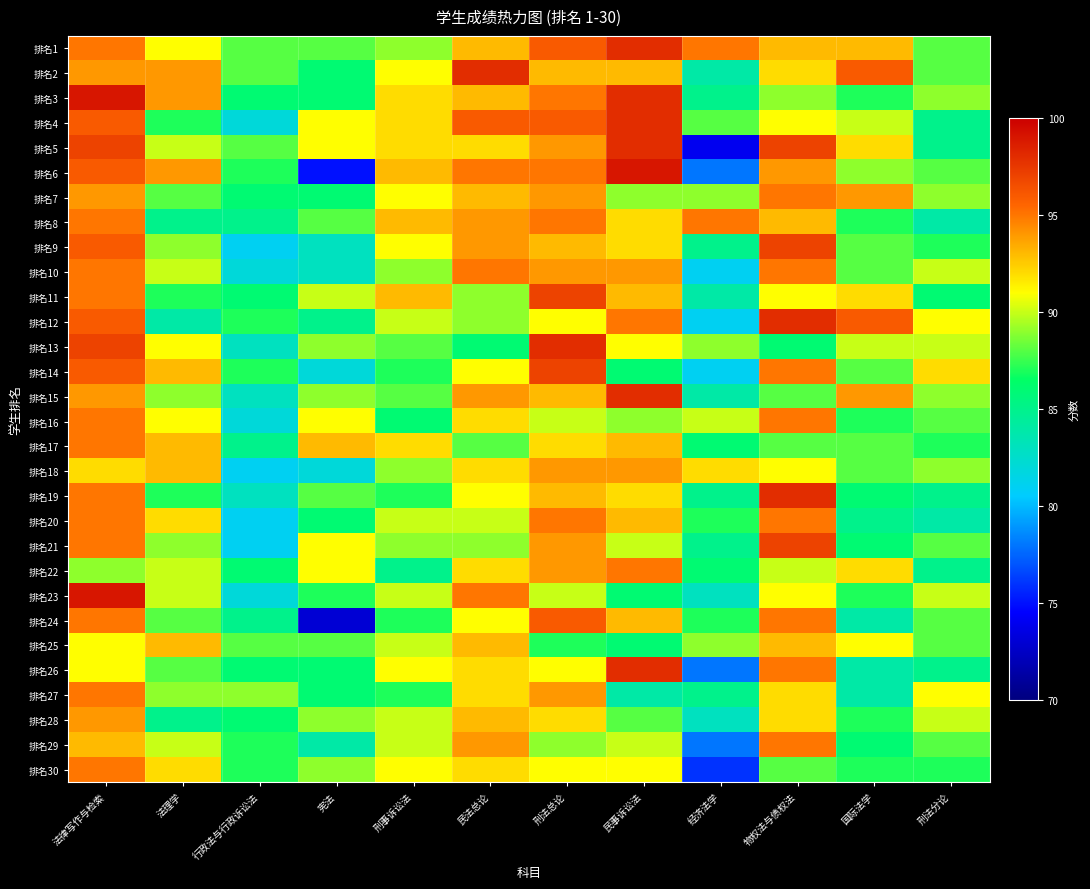

Reading left to right, extract all data points from this chart.

排名1: 法律写作与检索=95	法理学=91	行政法与行政诉讼法=88	宪法=88	刑事诉讼法=89	民法总论=93	刑法总论=96	民事诉讼法=98	经济法学=95	物权法与债权法=93	国际法学=93	刑法分论=88
排名2: 法律写作与检索=94	法理学=94	行政法与行政诉讼法=88	宪法=86	刑事诉讼法=91	民法总论=98	刑法总论=93	民事诉讼法=93	经济法学=84	物权法与债权法=92	国际法学=96	刑法分论=88
排名3: 法律写作与检索=99	法理学=94	行政法与行政诉讼法=86	宪法=86	刑事诉讼法=92	民法总论=93	刑法总论=95	民事诉讼法=98	经济法学=85	物权法与债权法=89	国际法学=87	刑法分论=89
排名4: 法律写作与检索=96	法理学=87	行政法与行政诉讼法=82	宪法=91	刑事诉讼法=92	民法总论=96	刑法总论=96	民事诉讼法=98	经济法学=88	物权法与债权法=91	国际法学=90	刑法分论=85
排名5: 法律写作与检索=97	法理学=90	行政法与行政诉讼法=88	宪法=91	刑事诉讼法=92	民法总论=92	刑法总论=94	民事诉讼法=98	经济法学=74	物权法与债权法=97	国际法学=92	刑法分论=85
排名6: 法律写作与检索=96	法理学=94	行政法与行政诉讼法=87	宪法=75	刑事诉讼法=93	民法总论=95	刑法总论=95	民事诉讼法=99	经济法学=78	物权法与债权法=94	国际法学=89	刑法分论=88
排名7: 法律写作与检索=94	法理学=88	行政法与行政诉讼法=86	宪法=86	刑事诉讼法=91	民法总论=93	刑法总论=94	民事诉讼法=89	经济法学=89	物权法与债权法=95	国际法学=94	刑法分论=89
排名8: 法律写作与检索=95	法理学=85	行政法与行政诉讼法=85	宪法=88	刑事诉讼法=93	民法总论=94	刑法总论=95	民事诉讼法=92	经济法学=95	物权法与债权法=93	国际法学=87	刑法分论=84
排名9: 法律写作与检索=96	法理学=89	行政法与行政诉讼法=81	宪法=83	刑事诉讼法=91	民法总论=94	刑法总论=93	民事诉讼法=92	经济法学=85	物权法与债权法=97	国际法学=88	刑法分论=87
排名10: 法律写作与检索=95	法理学=90	行政法与行政诉讼法=82	宪法=83	刑事诉讼法=89	民法总论=95	刑法总论=94	民事诉讼法=94	经济法学=81	物权法与债权法=95	国际法学=88	刑法分论=90
排名11: 法律写作与检索=95	法理学=87	行政法与行政诉讼法=86	宪法=90	刑事诉讼法=93	民法总论=89	刑法总论=97	民事诉讼法=93	经济法学=84	物权法与债权法=91	国际法学=92	刑法分论=86
排名12: 法律写作与检索=96	法理学=84	行政法与行政诉讼法=87	宪法=85	刑事诉讼法=90	民法总论=89	刑法总论=91	民事诉讼法=95	经济法学=81	物权法与债权法=98	国际法学=96	刑法分论=91
排名13: 法律写作与检索=97	法理学=91	行政法与行政诉讼法=83	宪法=89	刑事诉讼法=88	民法总论=86	刑法总论=98	民事诉讼法=91	经济法学=89	物权法与债权法=86	国际法学=90	刑法分论=90
排名14: 法律写作与检索=96	法理学=93	行政法与行政诉讼法=87	宪法=82	刑事诉讼法=87	民法总论=91	刑法总论=97	民事诉讼法=86	经济法学=81	物权法与债权法=95	国际法学=88	刑法分论=92
排名15: 法律写作与检索=94	法理学=89	行政法与行政诉讼法=83	宪法=89	刑事诉讼法=88	民法总论=94	刑法总论=93	民事诉讼法=98	经济法学=84	物权法与债权法=88	国际法学=94	刑法分论=89
排名16: 法律写作与检索=95	法理学=91	行政法与行政诉讼法=82	宪法=91	刑事诉讼法=86	民法总论=92	刑法总论=90	民事诉讼法=89	经济法学=90	物权法与债权法=95	国际法学=87	刑法分论=88
排名17: 法律写作与检索=95	法理学=93	行政法与行政诉讼法=85	宪法=93	刑事诉讼法=92	民法总论=88	刑法总论=92	民事诉讼法=93	经济法学=86	物权法与债权法=88	国际法学=88	刑法分论=87
排名18: 法律写作与检索=92	法理学=93	行政法与行政诉讼法=81	宪法=82	刑事诉讼法=89	民法总论=92	刑法总论=94	民事诉讼法=94	经济法学=92	物权法与债权法=91	国际法学=88	刑法分论=89
排名19: 法律写作与检索=95	法理学=87	行政法与行政诉讼法=83	宪法=88	刑事诉讼法=87	民法总论=91	刑法总论=93	民事诉讼法=92	经济法学=85	物权法与债权法=98	国际法学=86	刑法分论=85
排名20: 法律写作与检索=95	法理学=92	行政法与行政诉讼法=81	宪法=86	刑事诉讼法=90	民法总论=90	刑法总论=95	民事诉讼法=93	经济法学=87	物权法与债权法=95	国际法学=85	刑法分论=84
排名21: 法律写作与检索=95	法理学=89	行政法与行政诉讼法=81	宪法=91	刑事诉讼法=89	民法总论=89	刑法总论=94	民事诉讼法=90	经济法学=85	物权法与债权法=97	国际法学=86	刑法分论=88
排名22: 法律写作与检索=89	法理学=90	行政法与行政诉讼法=86	宪法=91	刑事诉讼法=85	民法总论=92	刑法总论=94	民事诉讼法=95	经济法学=86	物权法与债权法=90	国际法学=92	刑法分论=85
排名23: 法律写作与检索=99	法理学=90	行政法与行政诉讼法=82	宪法=87	刑事诉讼法=90	民法总论=95	刑法总论=90	民事诉讼法=86	经济法学=83	物权法与债权法=91	国际法学=87	刑法分论=90
排名24: 法律写作与检索=95	法理学=88	行政法与行政诉讼法=85	宪法=73	刑事诉讼法=87	民法总论=91	刑法总论=96	民事诉讼法=93	经济法学=87	物权法与债权法=95	国际法学=84	刑法分论=88
排名25: 法律写作与检索=91	法理学=93	行政法与行政诉讼法=88	宪法=88	刑事诉讼法=90	民法总论=93	刑法总论=87	民事诉讼法=86	经济法学=89	物权法与债权法=93	国际法学=91	刑法分论=88
排名26: 法律写作与检索=91	法理学=88	行政法与行政诉讼法=86	宪法=86	刑事诉讼法=91	民法总论=92	刑法总论=91	民事诉讼法=98	经济法学=78	物权法与债权法=95	国际法学=84	刑法分论=85
排名27: 法律写作与检索=95	法理学=89	行政法与行政诉讼法=89	宪法=86	刑事诉讼法=87	民法总论=92	刑法总论=94	民事诉讼法=84	经济法学=85	物权法与债权法=92	国际法学=84	刑法分论=91
排名28: 法律写作与检索=94	法理学=85	行政法与行政诉讼法=86	宪法=89	刑事诉讼法=90	民法总论=93	刑法总论=92	民事诉讼法=88	经济法学=83	物权法与债权法=92	国际法学=87	刑法分论=90
排名29: 法律写作与检索=93	法理学=90	行政法与行政诉讼法=87	宪法=84	刑事诉讼法=90	民法总论=94	刑法总论=89	民事诉讼法=90	经济法学=78	物权法与债权法=95	国际法学=86	刑法分论=88
排名30: 法律写作与检索=95	法理学=92	行政法与行政诉讼法=87	宪法=89	刑事诉讼法=91	民法总论=92	刑法总论=91	民事诉讼法=91	经济法学=76	物权法与债权法=88	国际法学=87	刑法分论=87